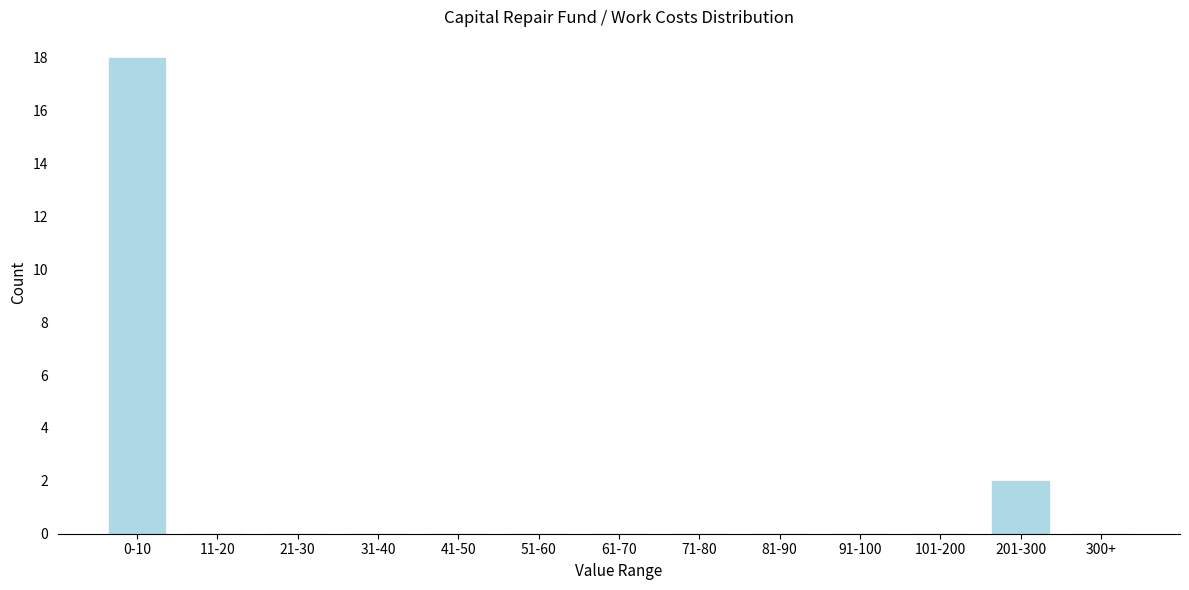

Reading left to right, what are all the values shown in this chart?

0-10=18	11-20=0	21-30=0	31-40=0	41-50=0	51-60=0	61-70=0	71-80=0	81-90=0	91-100=0	101-200=0	201-300=2	300+=0